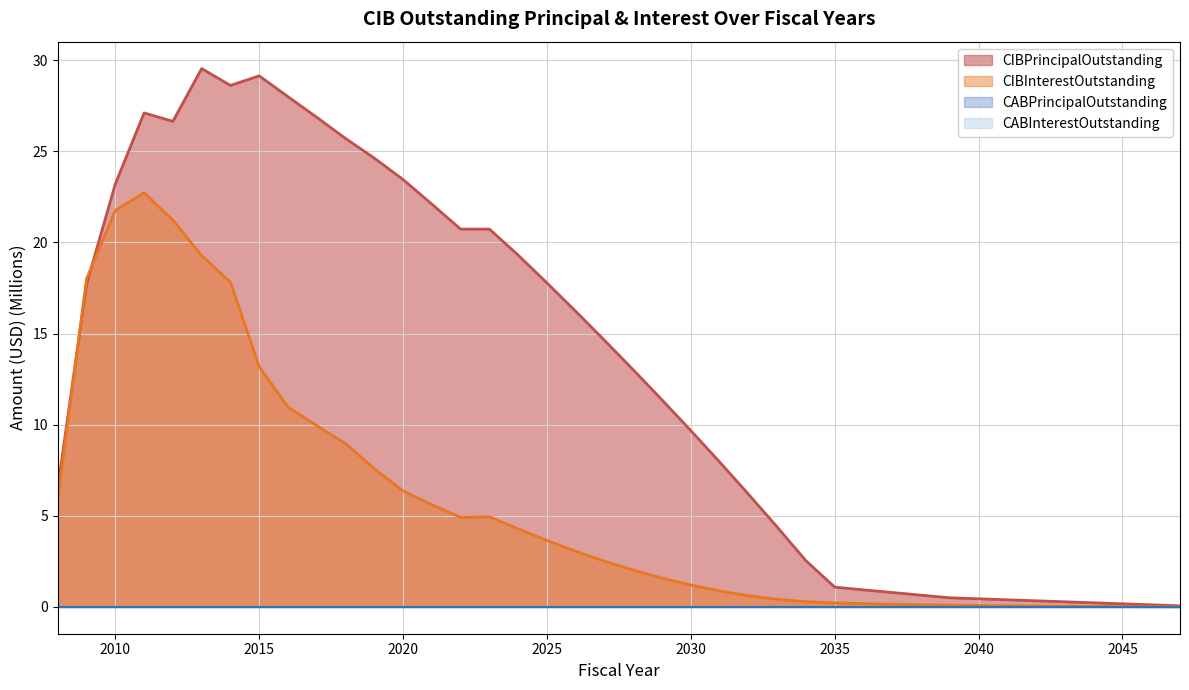

What is the value of the CIBPrincipalOutstanding point at the 11th from the left?

25.7